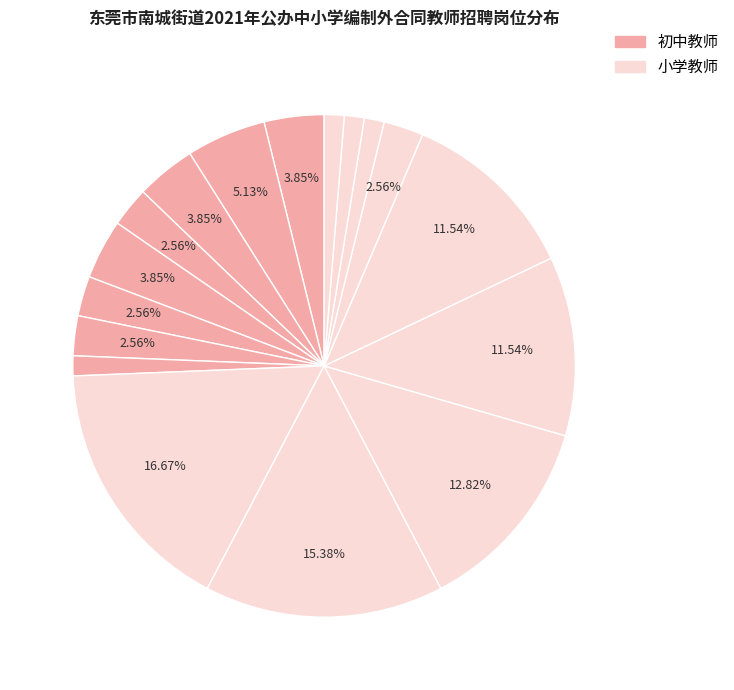

How many slices are in this pie chart?

17